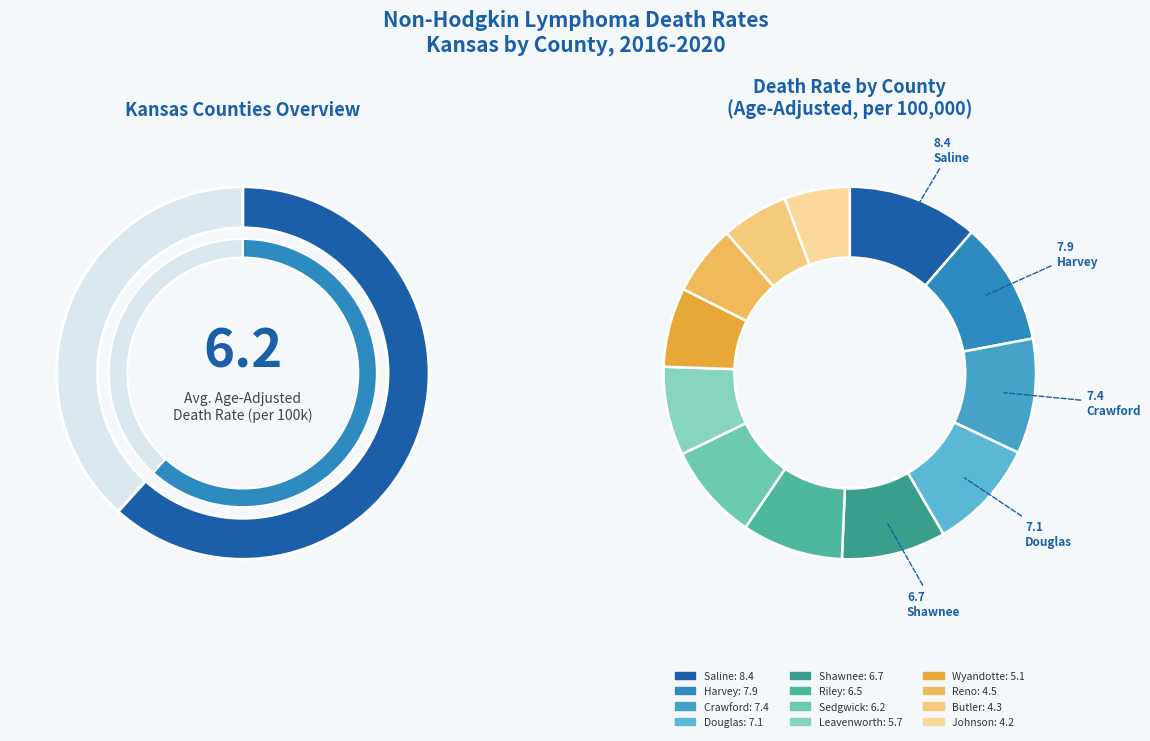

Count the number of slices in the pie.

12